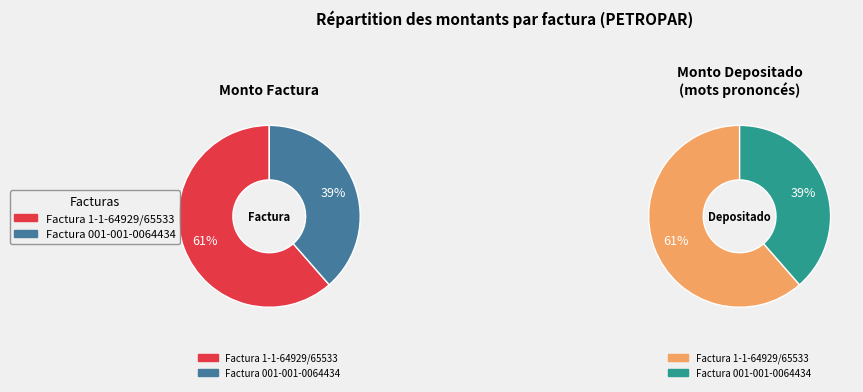

Which series has the largest range (max minus min)?

monto_factura